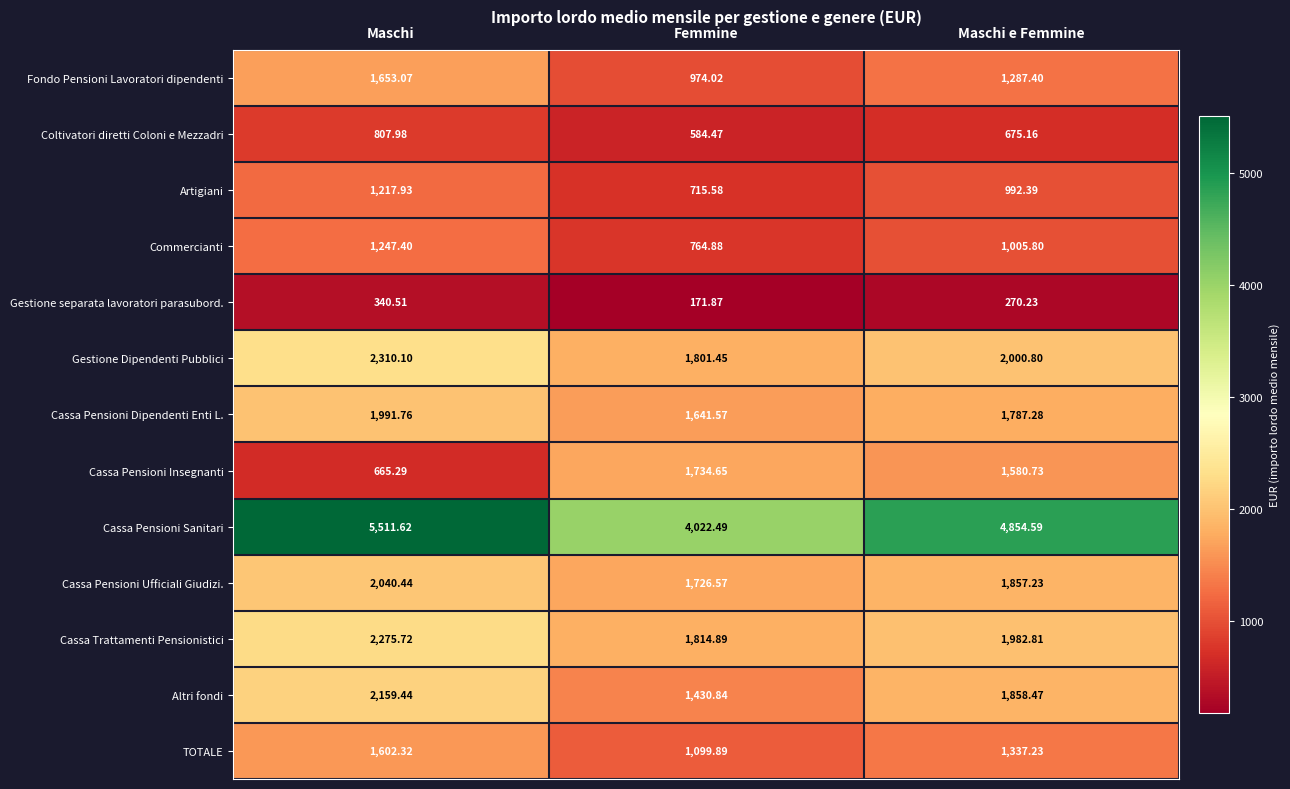

At which label does Gestione separata lavoratori parasubord. first exceed 270?

Maschi